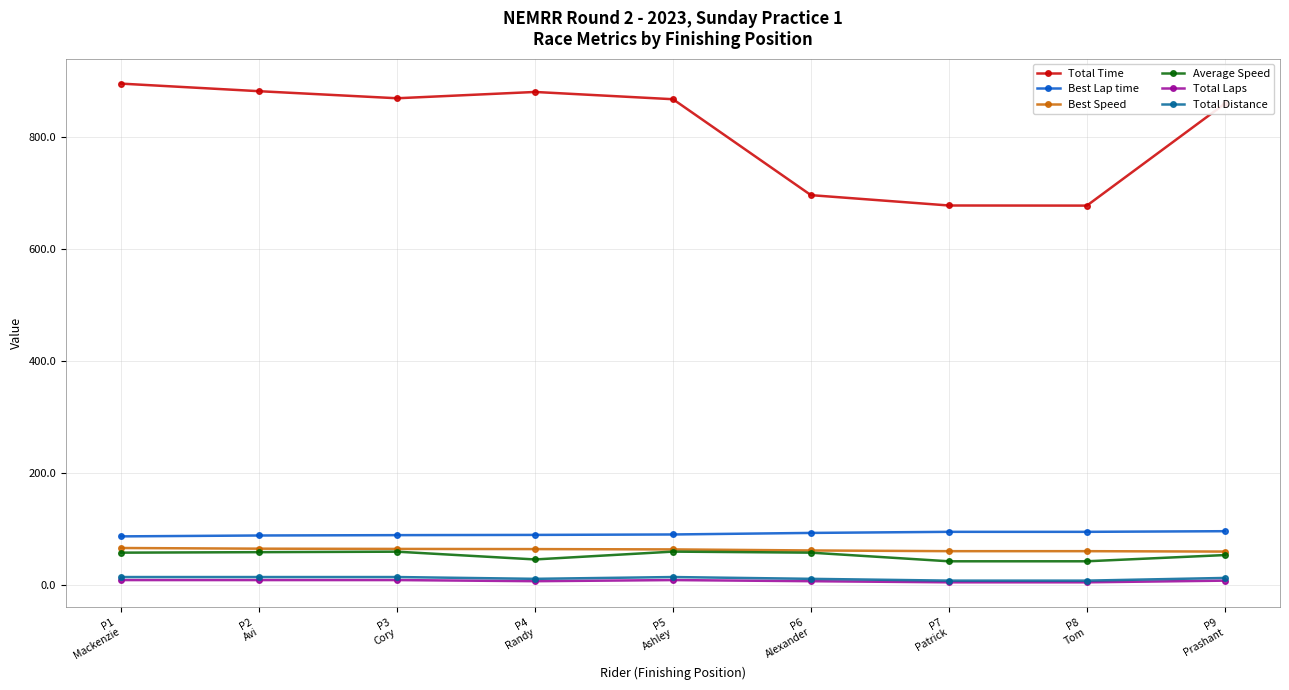

Read the Best Lap time value at P8
Tom.

95.1